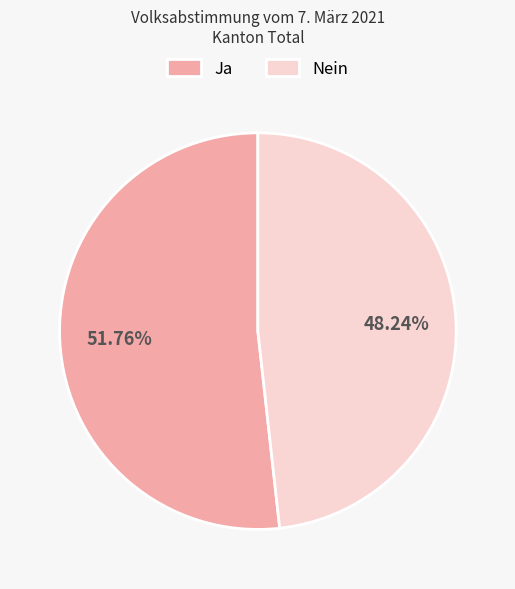

Rank the categories by value from highest to lowest.

Ja, Nein